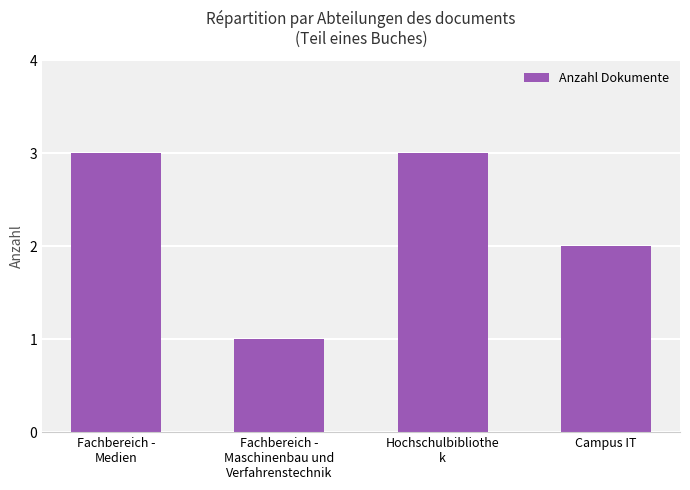

What is the difference between the maximum and minimum values?

2